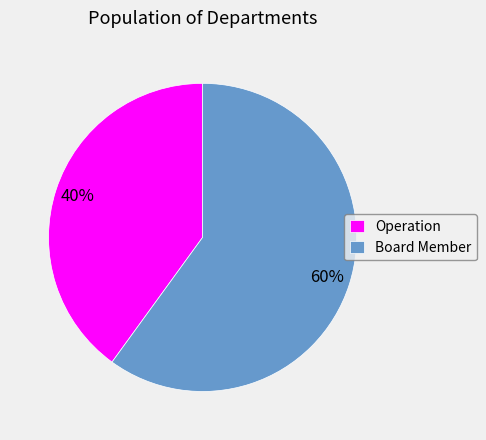

To the nearest percent, what is the average slice percentage?

50%